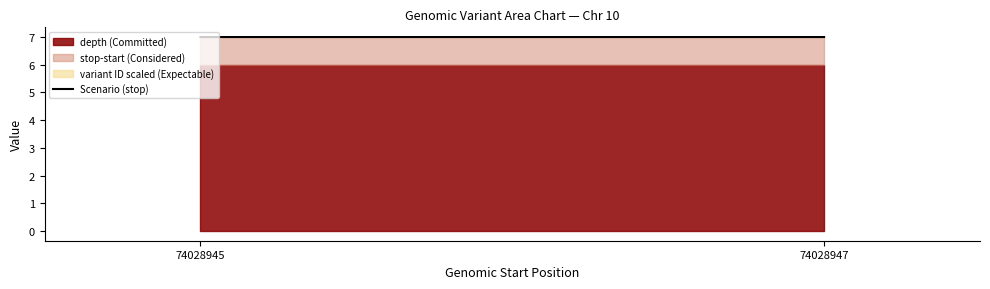

True or false: the data shows 7.0 at 74028945.

True